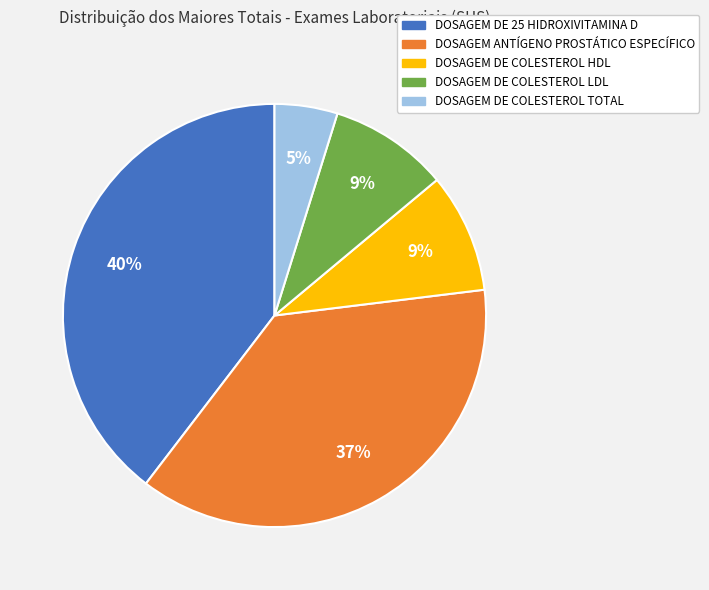

How many segments does this pie chart have?

5